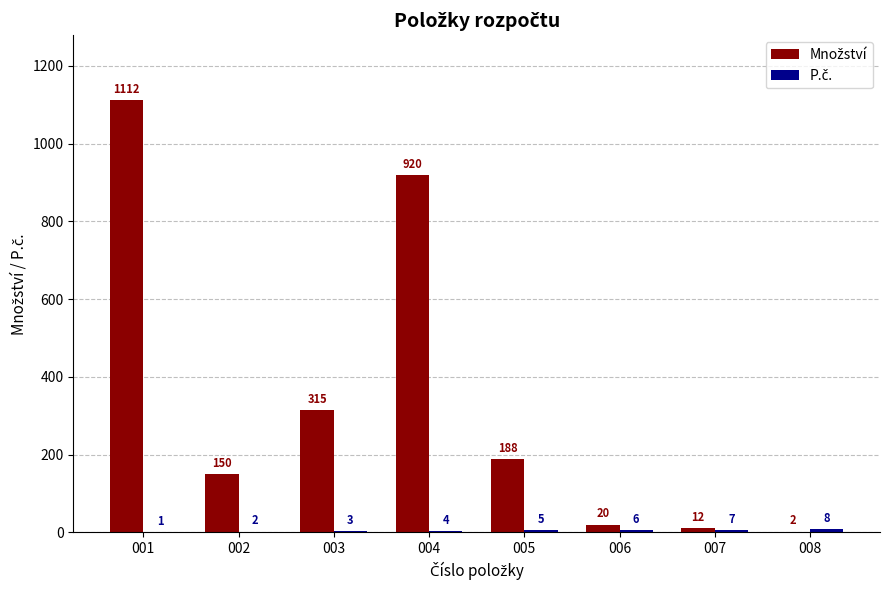

What is the total value across all series at 001?

1113